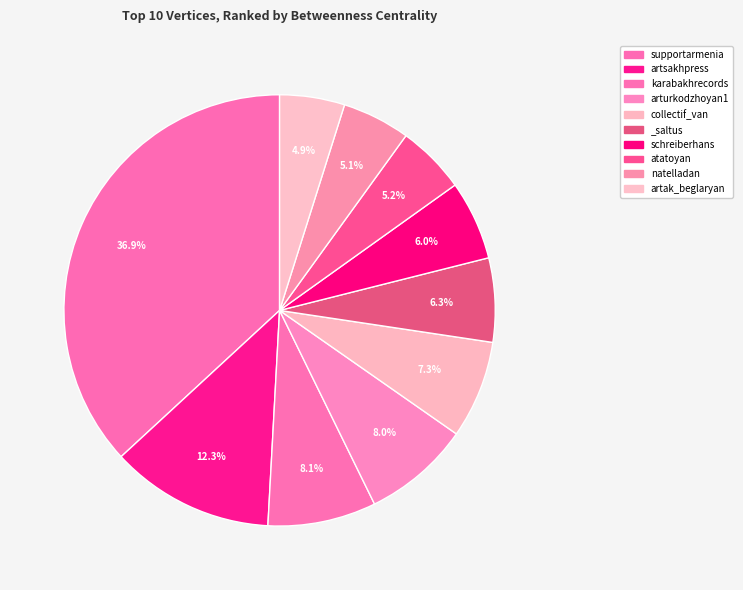

How many segments does this pie chart have?

10